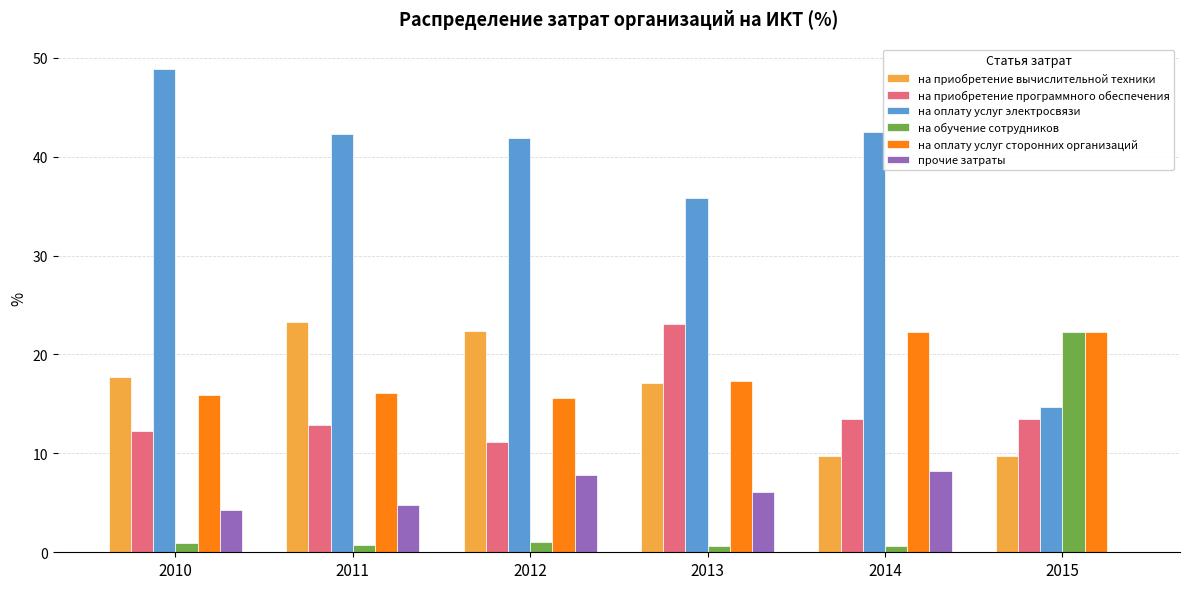

What is the greatest value displayed?

48.9